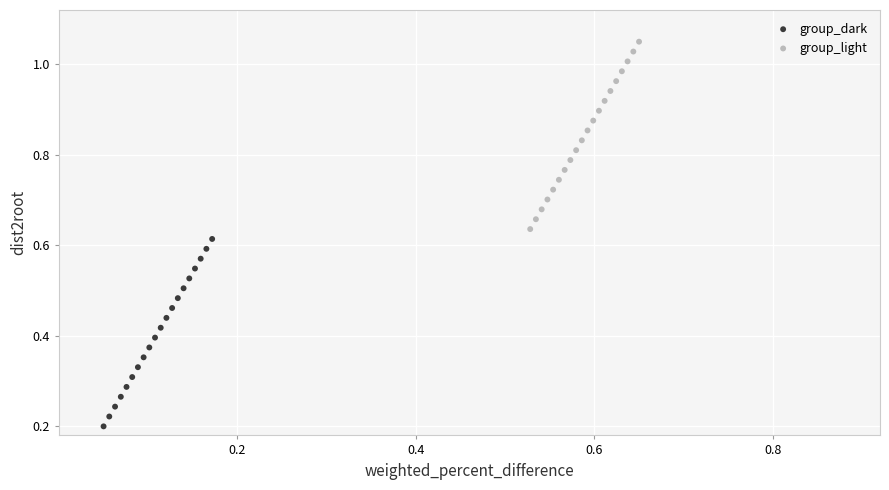

Which series contains the lowest Y value?

group_dark